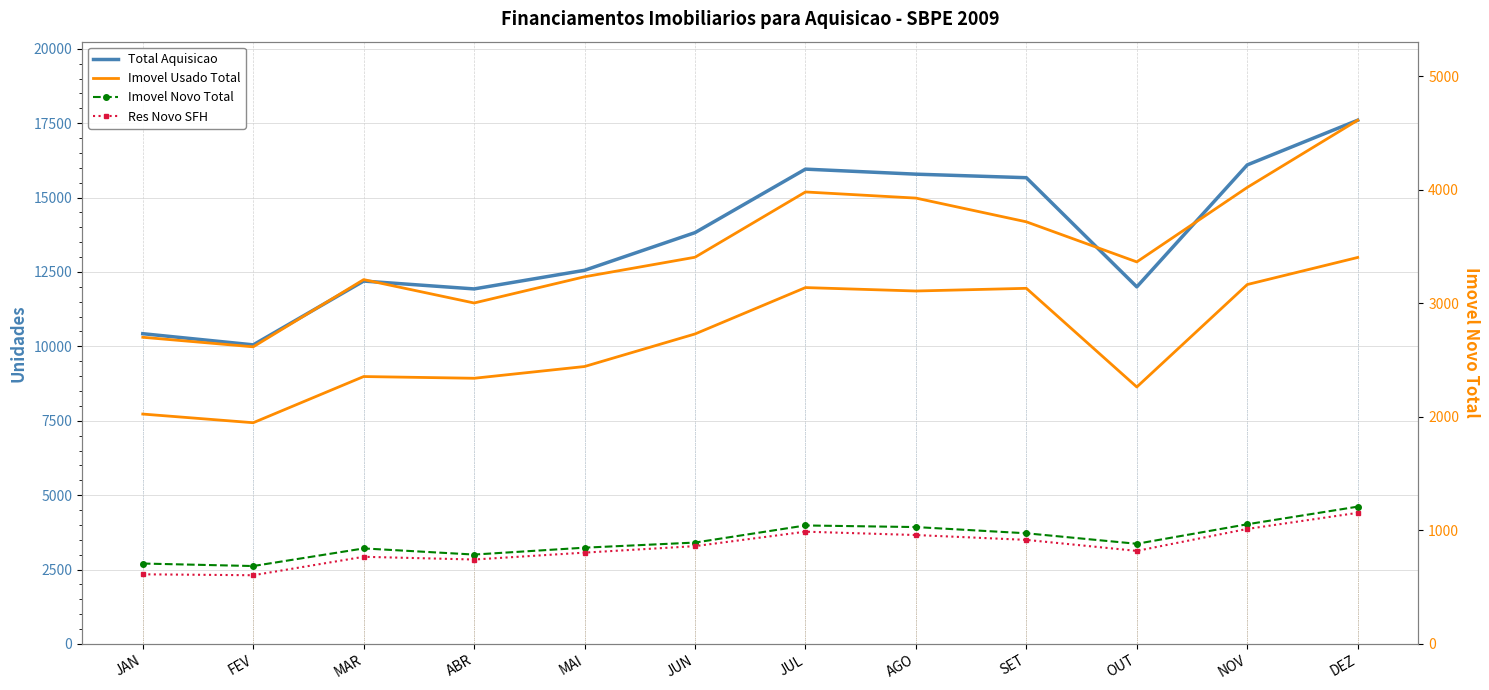

Which has a higher value, FEV or MAR?

MAR